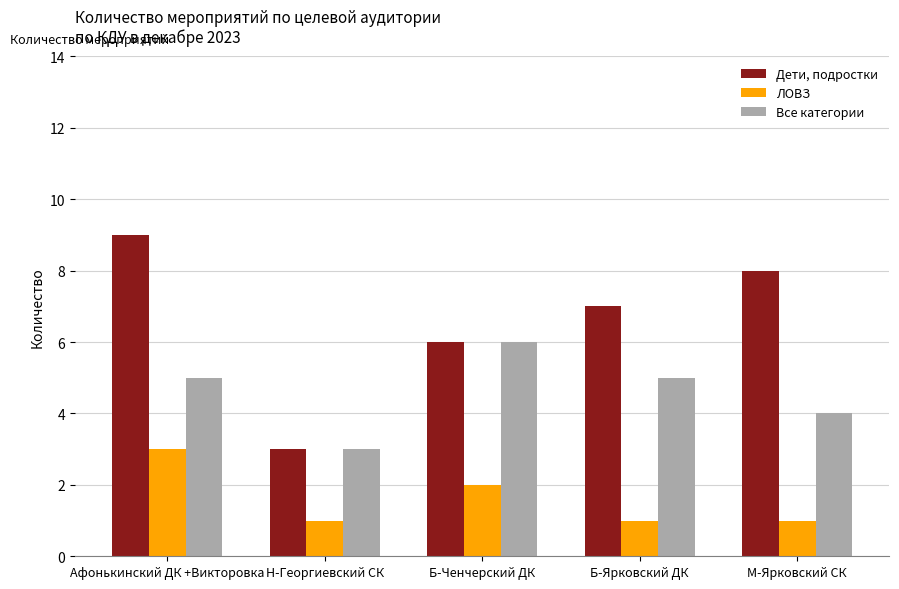

Which category has the highest value in the Дети, подростки series?

Афонькинский ДК +Викторовка